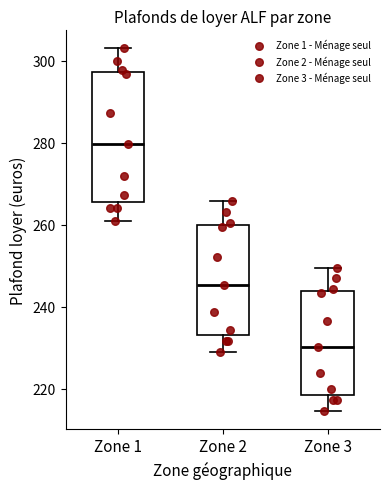

Reading left to right, transcribe this box plot: for each box, give where its median line is, the range the box spans, and where its two whiskers end, as read against the y-axis. The values are not printed on the chart, so give them approximately, as read against the axis.

Zone 1: median 280, box 266 to 298, whiskers 260 to 302
Zone 2: median 246, box 232 to 260, whiskers 228 to 266
Zone 3: median 230, box 218 to 244, whiskers 214 to 250